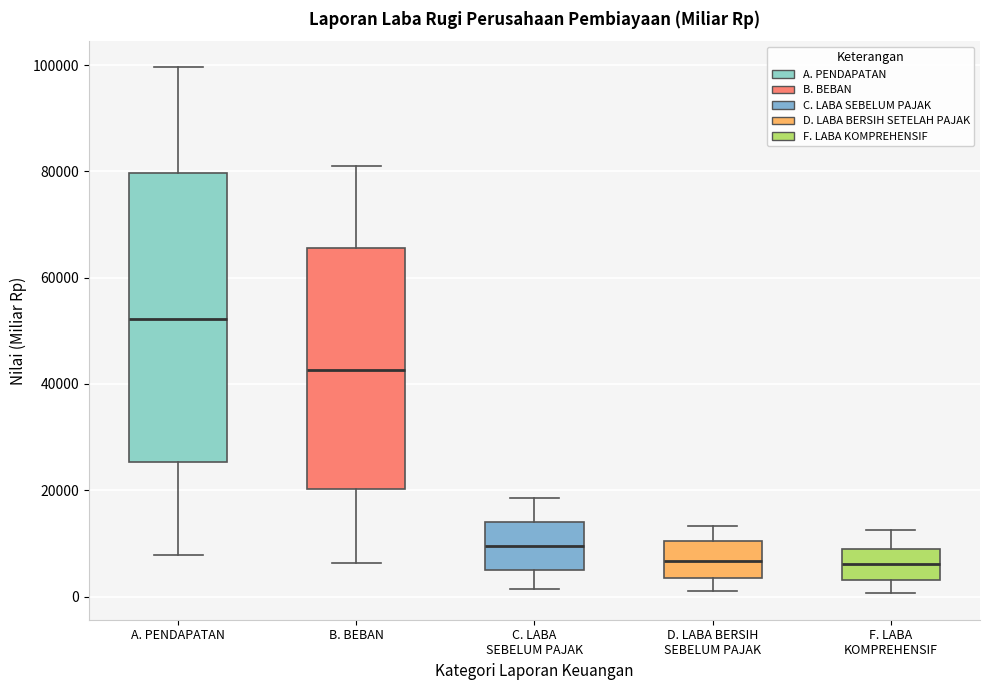

Where does the lower whisker of the box for A. PENDAPATAN end on the y-axis? The values are not printed on the chart, so give them approximately, as read against the axis.

8000